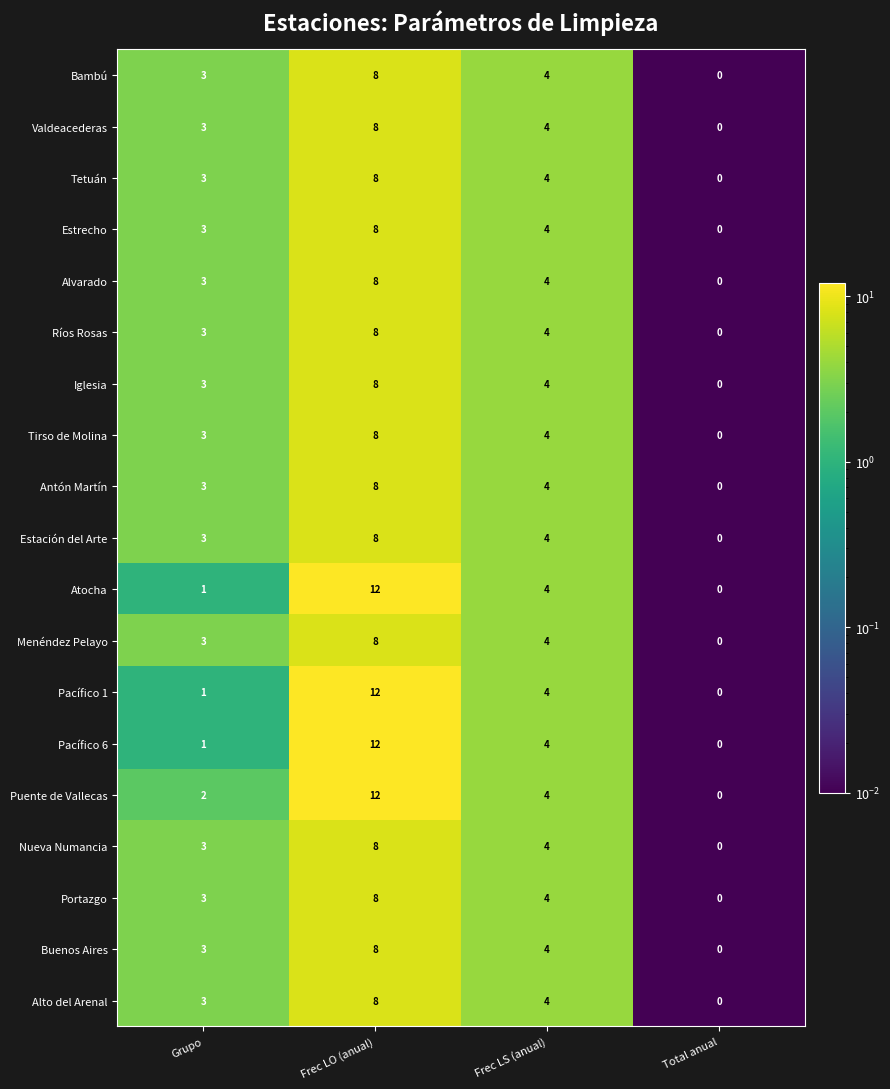

The value of Tetuán at Grupo is 4. True or false?

False